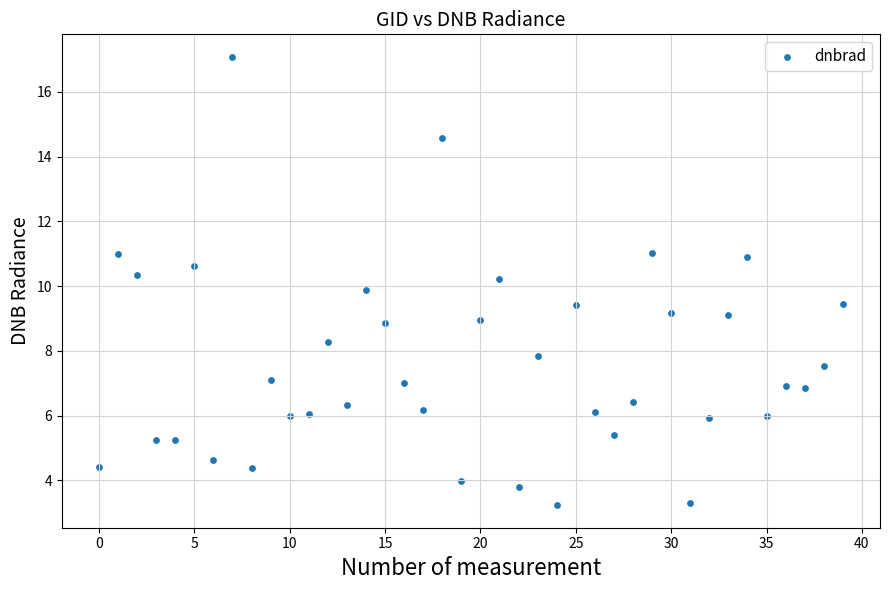

What is the range of Y values (max minus min)?

13.9